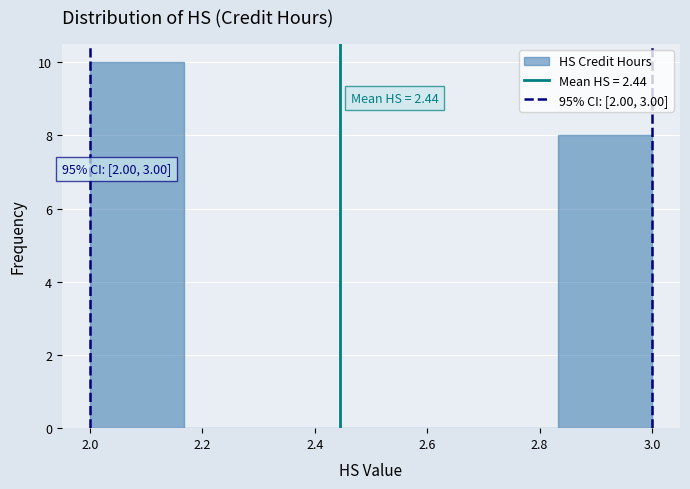

Which range on the x-axis has the tallest bar?

2.00 to 2.16